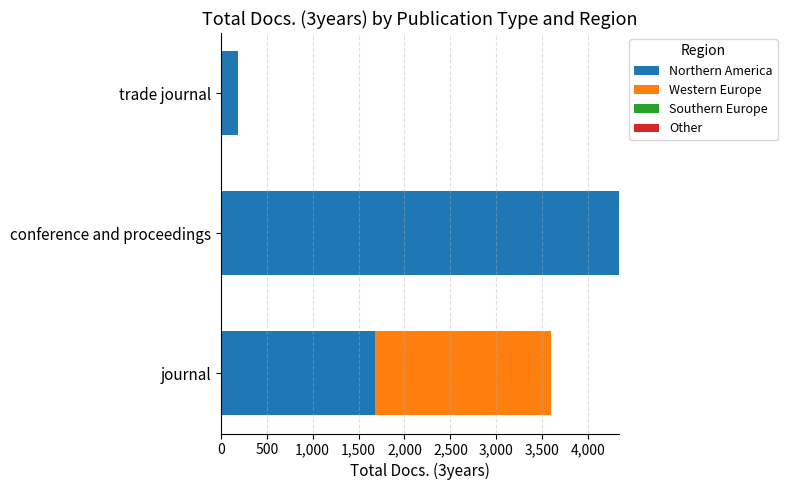

The Northern America series shows 4337 at conference and proceedings. True or false?

True